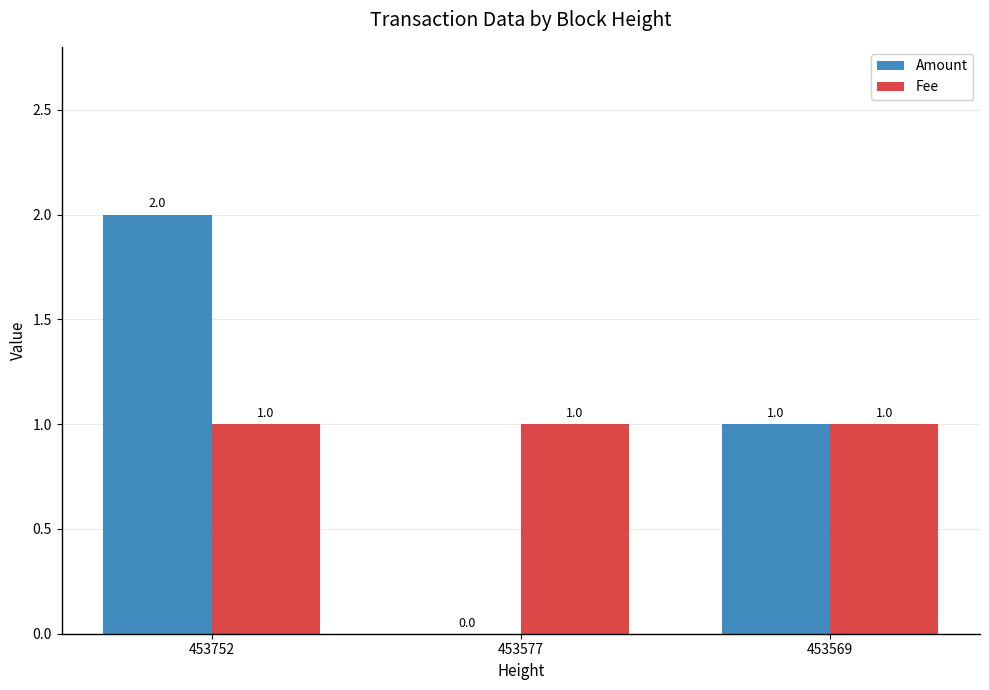

Which series changed the most between 453752 and 453569?

Amount